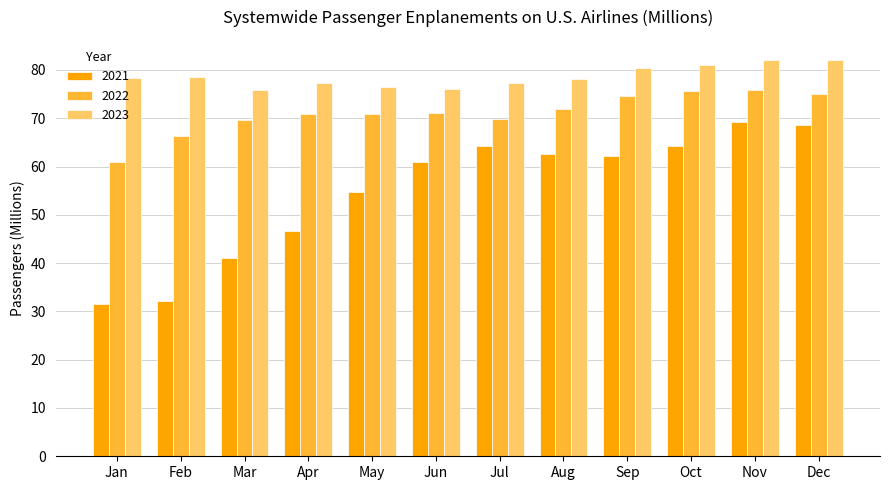

Which series has the largest range (max minus min)?

2021